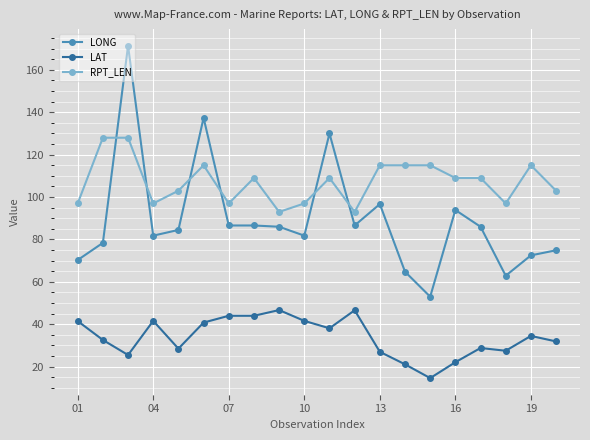

What is the value of the LAT point at the 9th from the left?

46.7